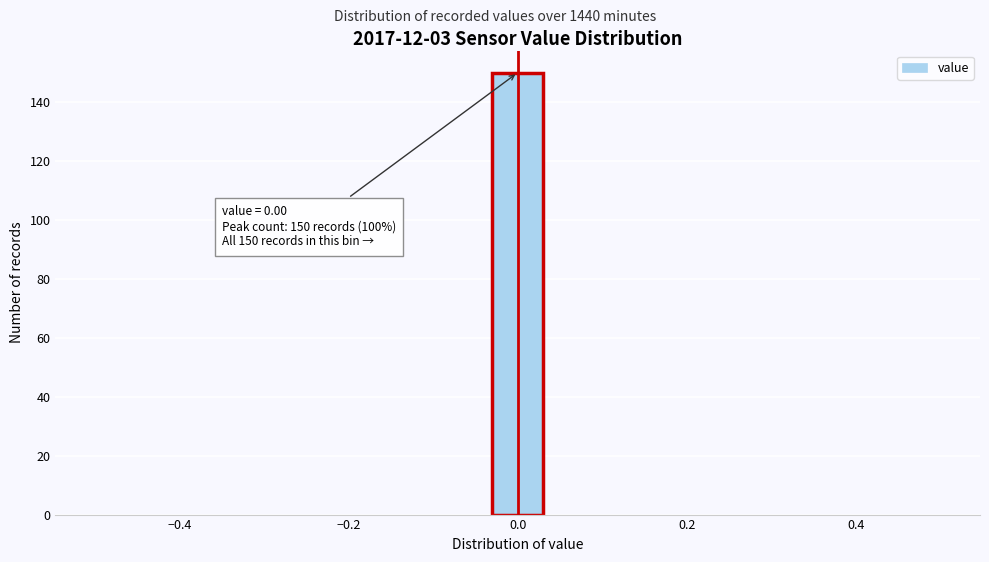

Read against the x-axis, roughly where is the centre of the tallest bar?

0.00